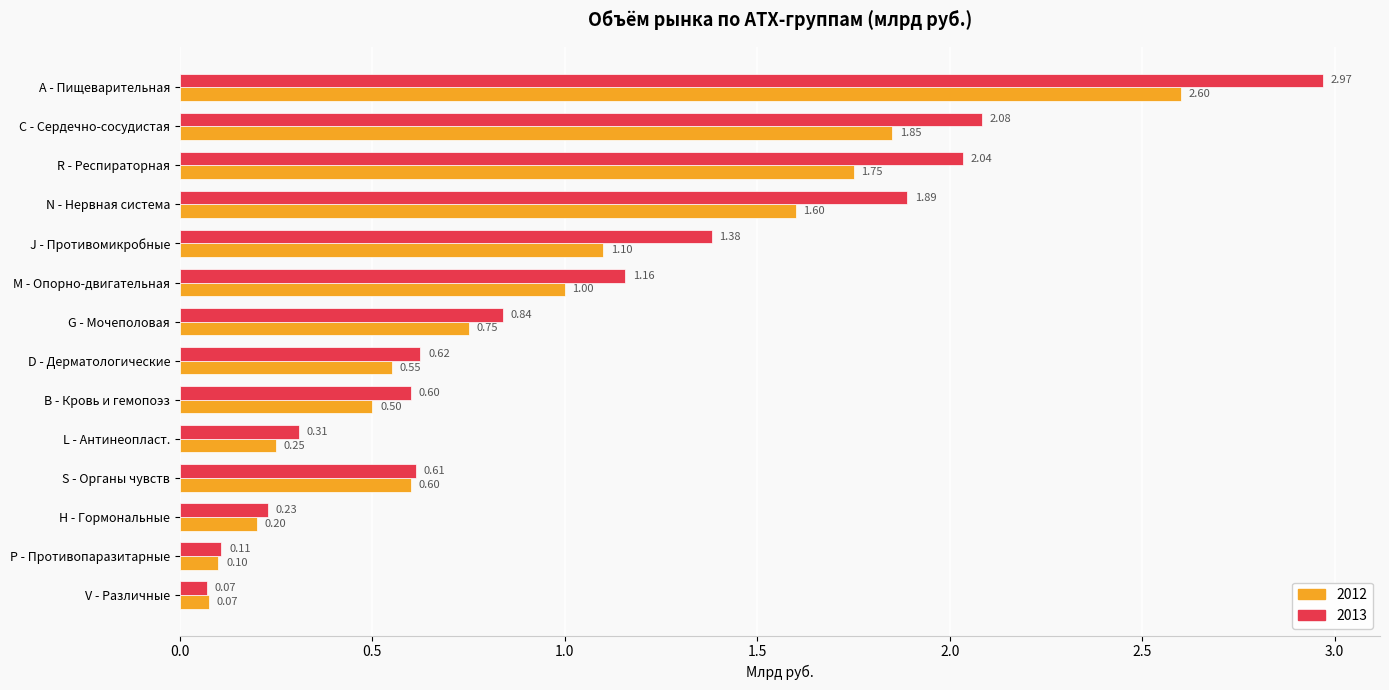

At which label does 2013 reach its peak?

A - Пищеварительная